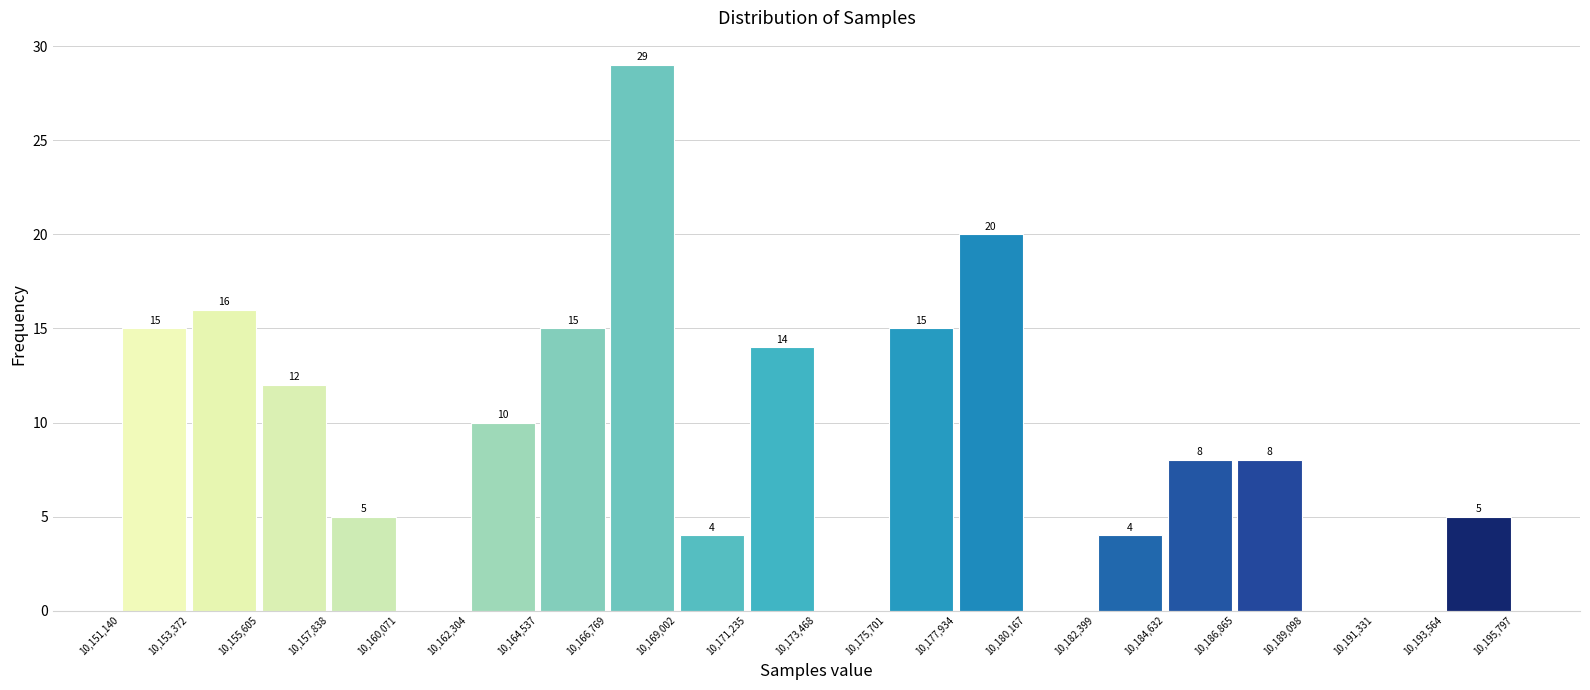

Which range on the x-axis has the tallest bar?

10,166,769 to 10,169,002